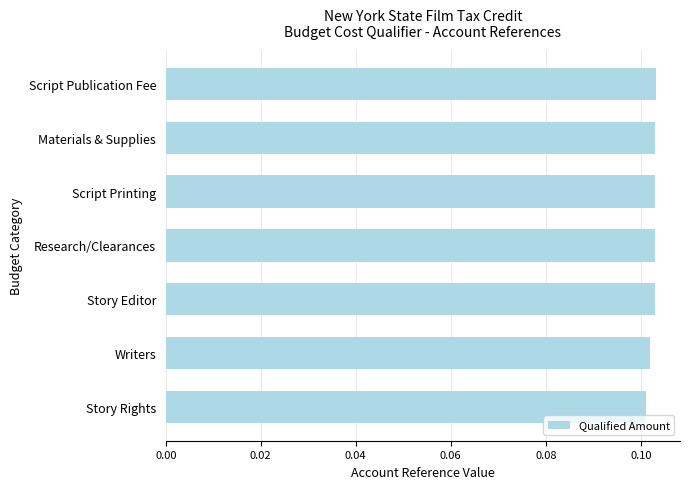

True or false: the data shows 0.2 at Script Printing.

False